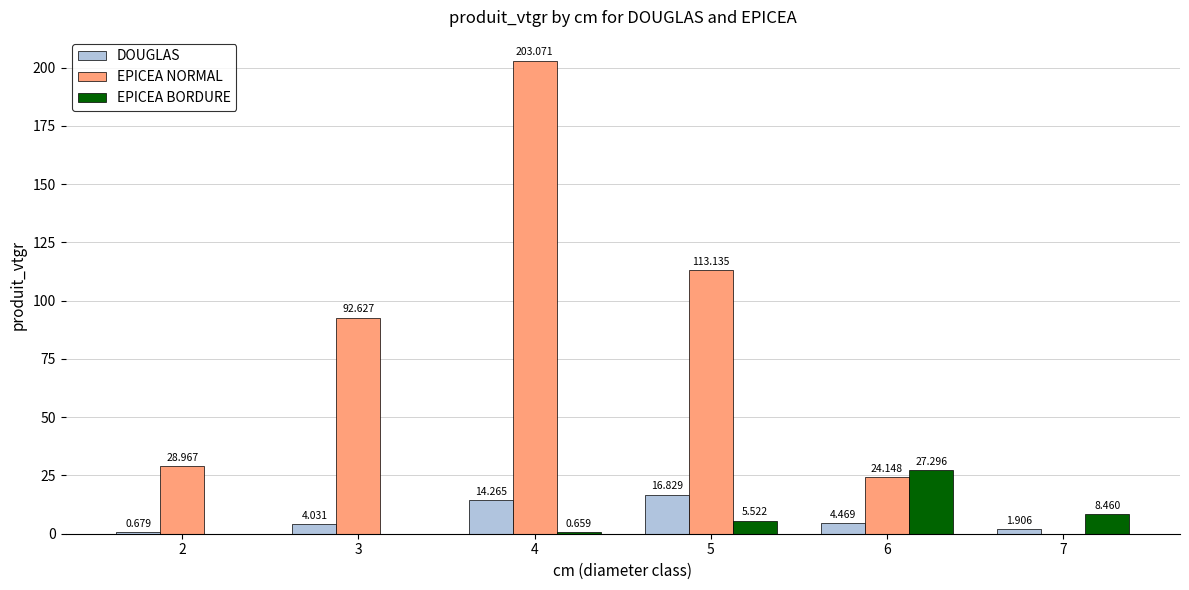

What is the sum of all EPICEA NORMAL values?

461.9